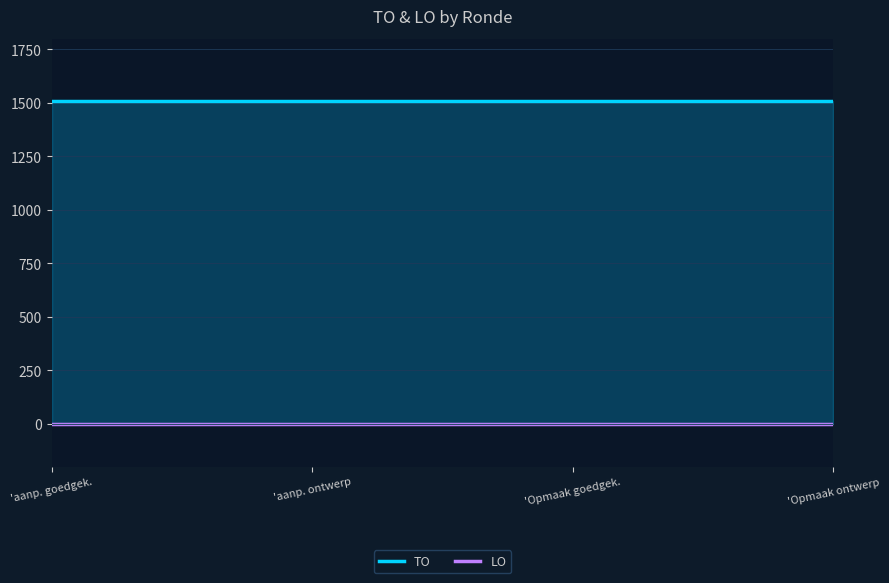

What are all the series names shown in the legend?

TO, LO